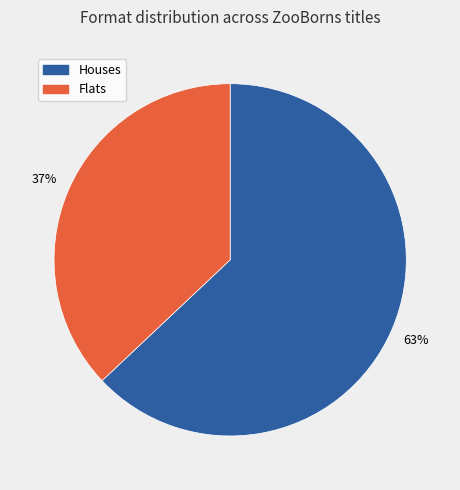

How many segments does this pie chart have?

2